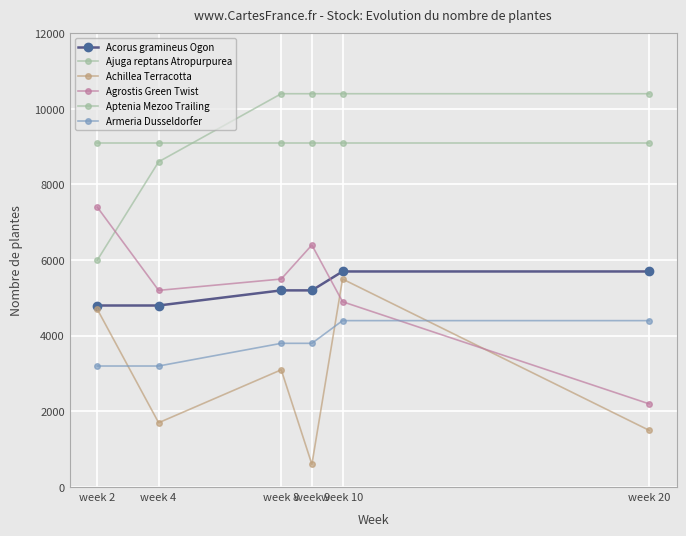

How many lines are shown in the chart?

6